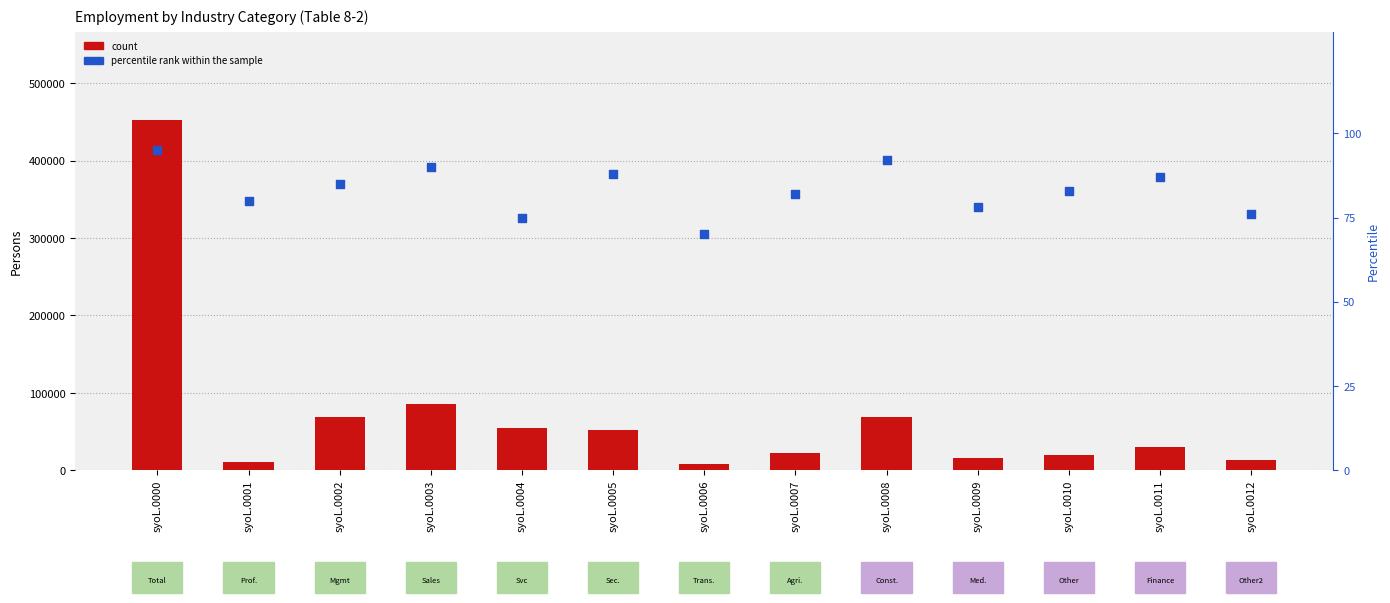

Which series contains the highest Y value?

count